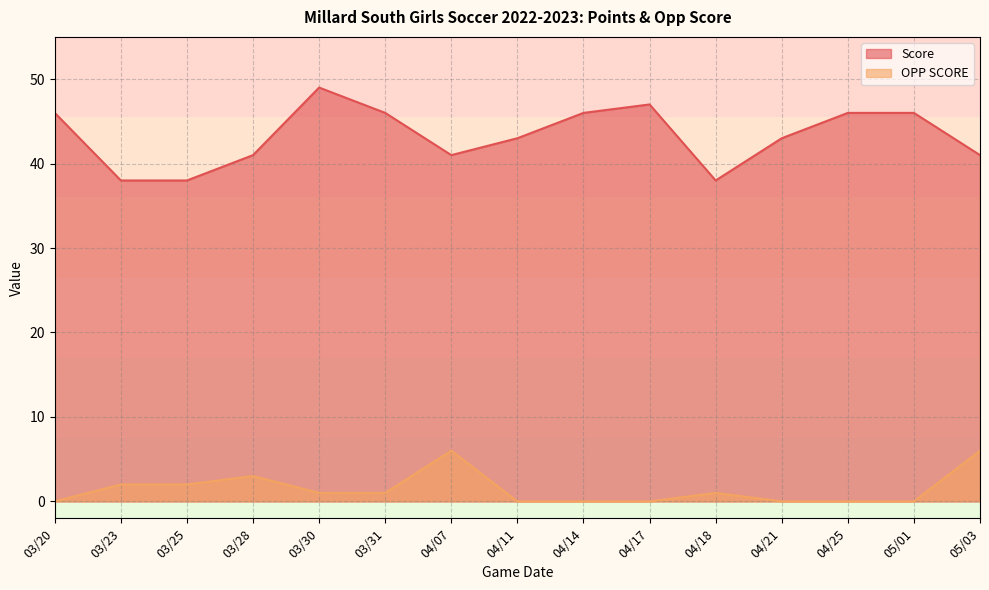

Rank the series at 04/17 from lowest to highest value.

OPP SCORE, Score